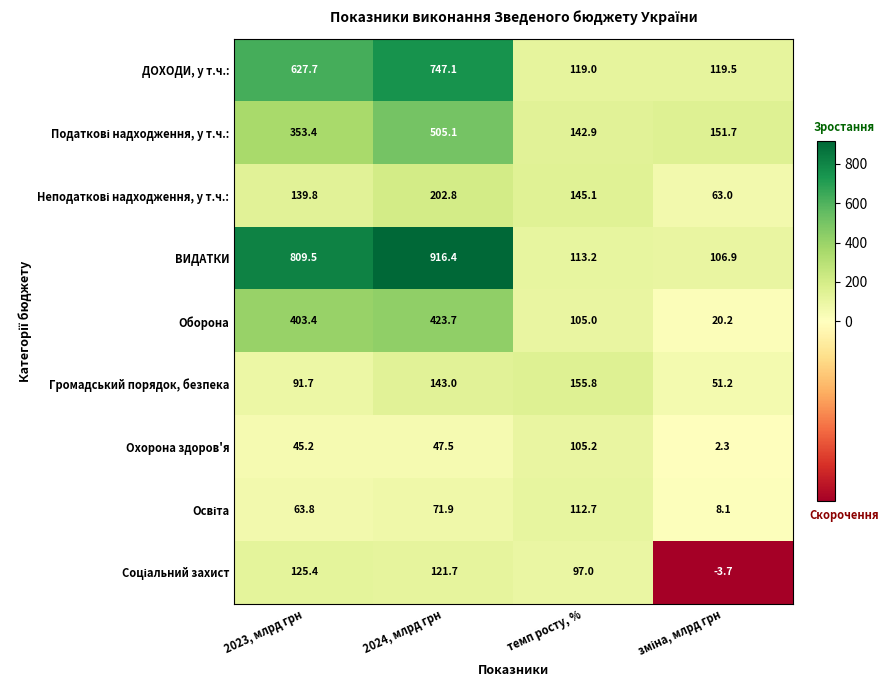

What is the difference between the highest and lowest values at 2023, млрд грн?

764.3